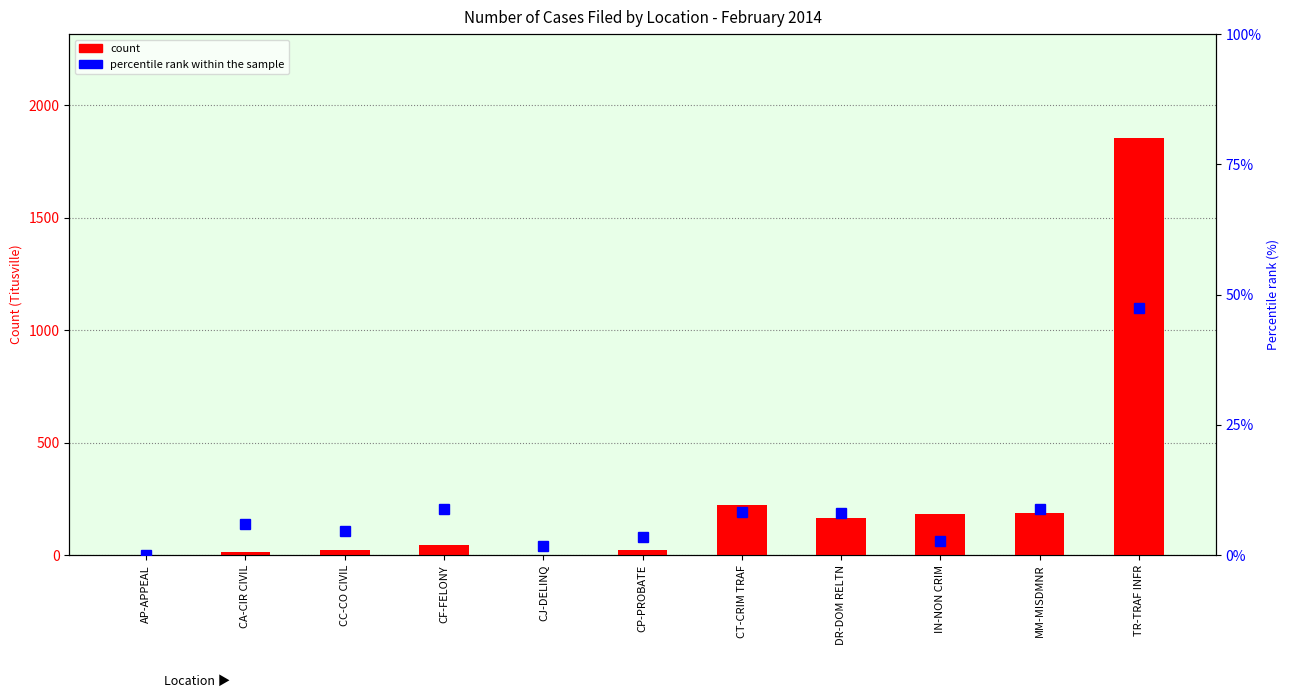

Reading left to right, list all the values displayed in this chart.

count: 2.0	15.0	22.0	43.0	0.0	22.0	225.0	165.0	183.0	186.0	1854.0
percentile rank within the sample: 0.0	5.9	4.7	8.9	1.7	3.4	8.3	8.1	2.8	8.8	47.4